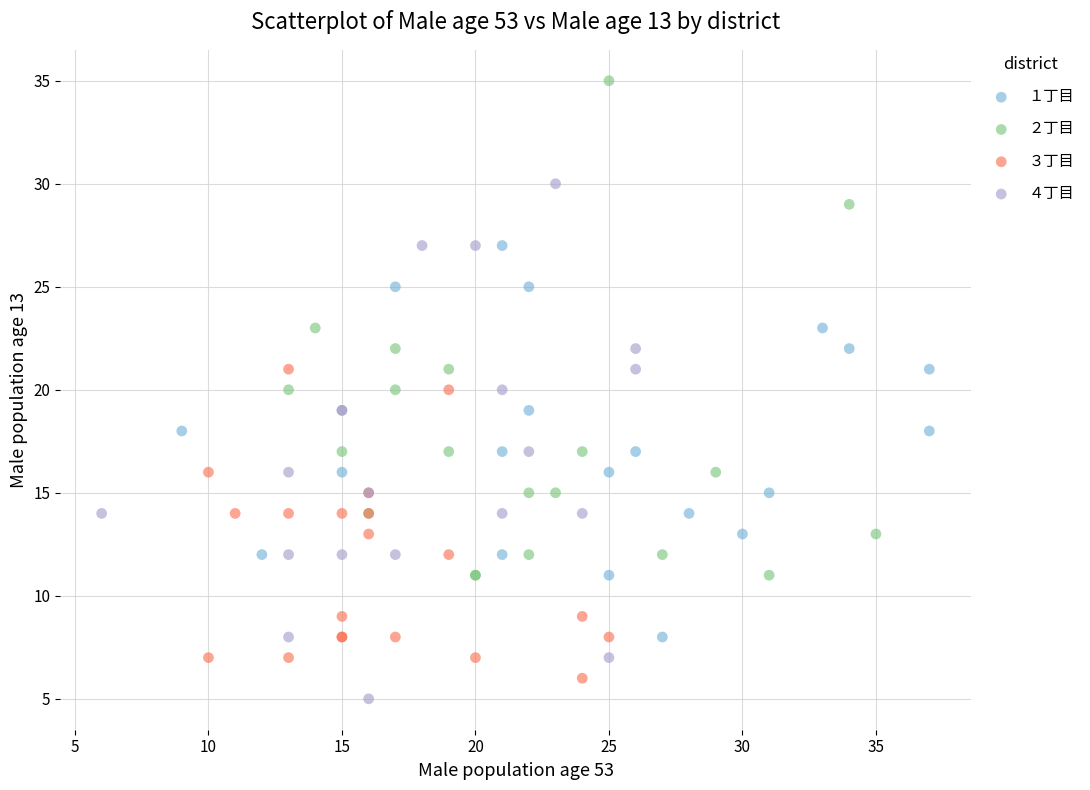

Which series has the widest spread of Y values?

４丁目